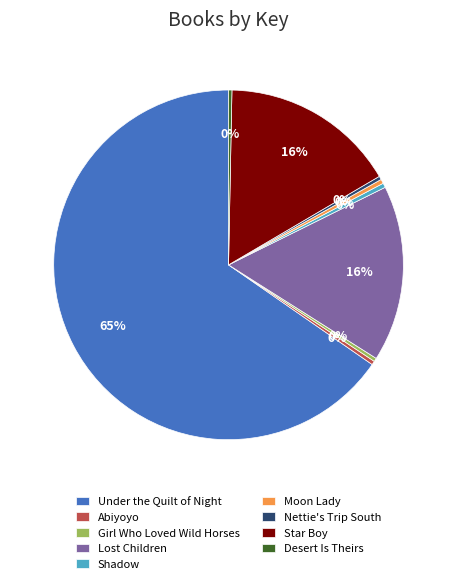

Which category has the biggest portion of the pie?

Under the Quilt of Night